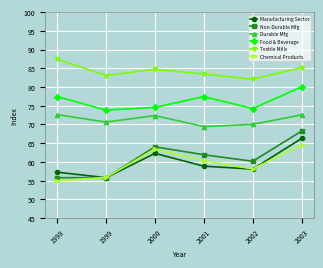

Between 1999 and 2001, which series saw the biggest shift?

Non-Durable Mfg